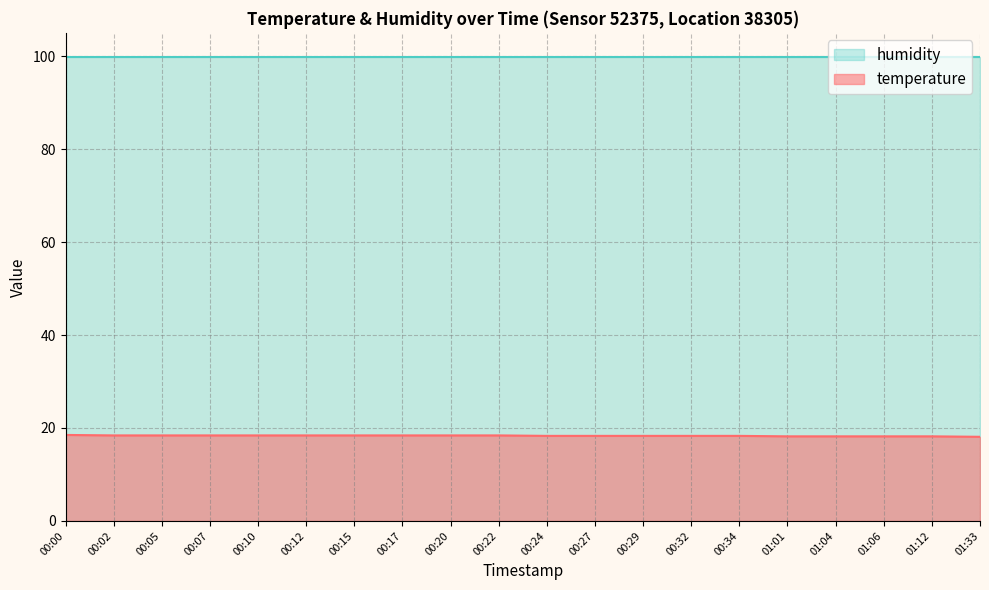

List the labels in order of value, largest first.

00:00, 00:02, 00:05, 00:07, 00:10, 00:12, 00:15, 00:17, 00:20, 00:22, 00:24, 00:27, 00:29, 00:32, 00:34, 01:01, 01:04, 01:06, 01:12, 01:33